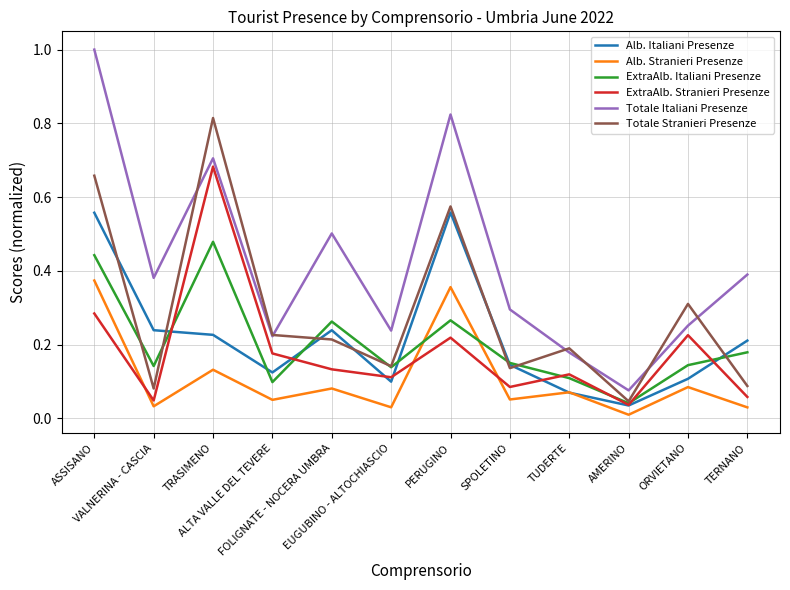

At which category does Alb. Italiani Presenze reach its first local peak?

FOLIGNATE - NOCERA UMBRA